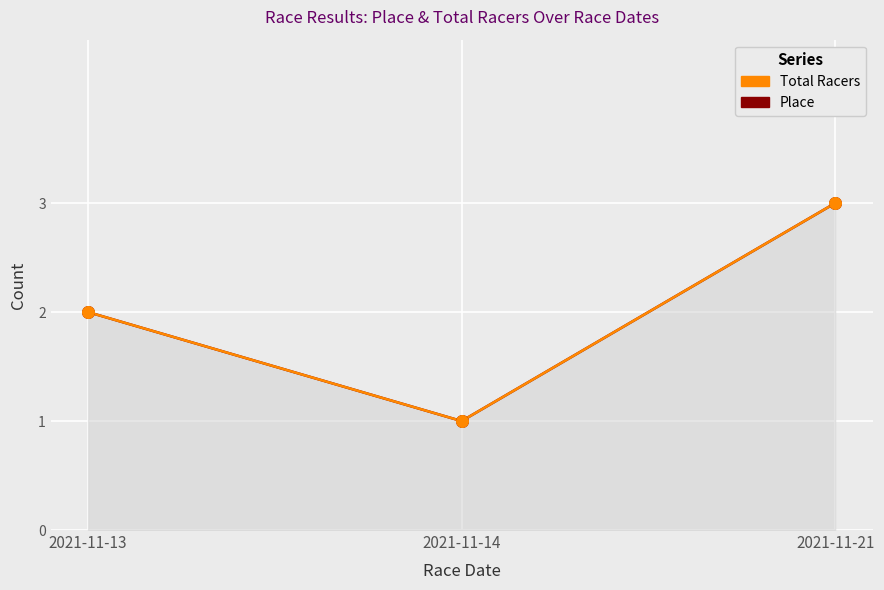

What are all the series names shown in the legend?

Place, Total Racers